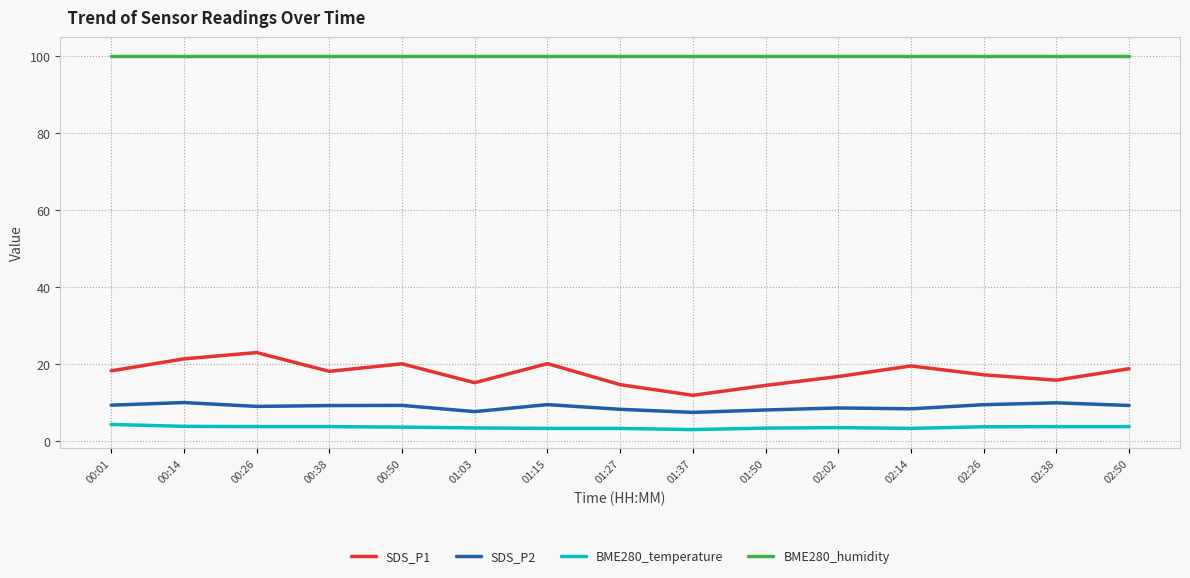

Is this an area chart (filled region under the line)?

No